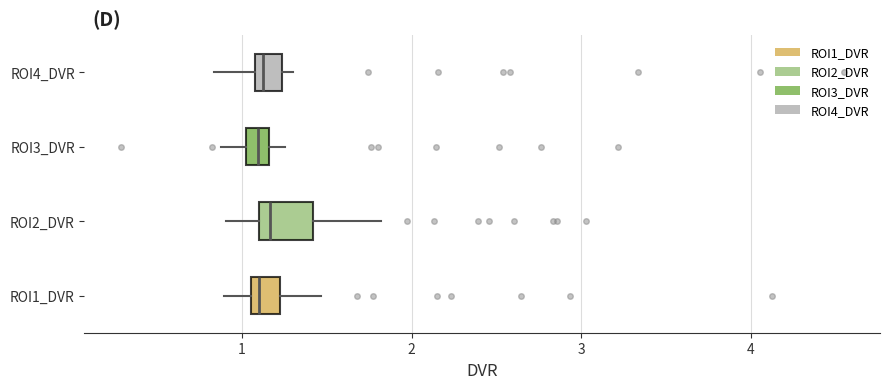

Where does the left whisker of the box for ROI4_DVR end on the x-axis? The values are not printed on the chart, so give them approximately, as read against the axis.

0.8